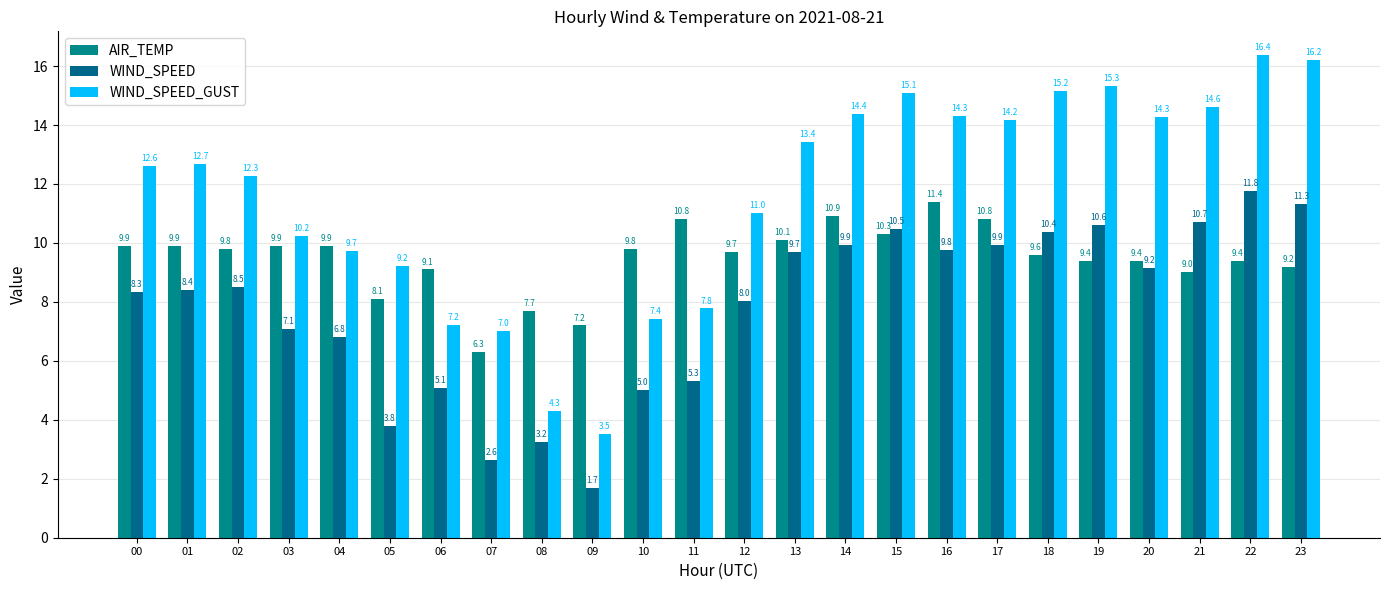

What are all the series names shown in the legend?

AIR_TEMP, WIND_SPEED, WIND_SPEED_GUST